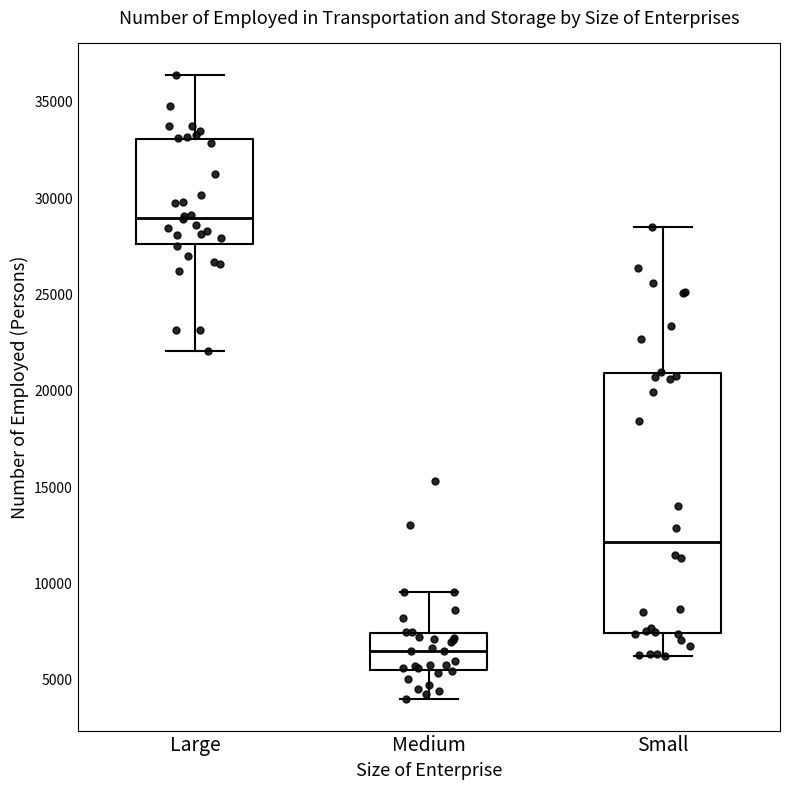

Reading left to right, read every box against the y-axis: the position of its median line, the range the box covers, and the ends of its whiskers. The values are not printed on the chart, so give them approximately, as read against the axis.

Large: median 29000, box 27500 to 33000, whiskers 22000 to 36500
Medium: median 6500, box 5500 to 7500, whiskers 4000 to 9500
Small: median 12000, box 7500 to 21000, whiskers 6500 to 28500